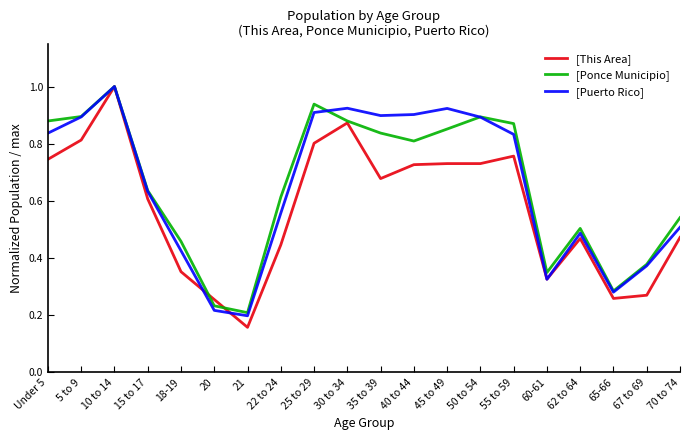

At which category is the sum across all series the highest?

10 to 14